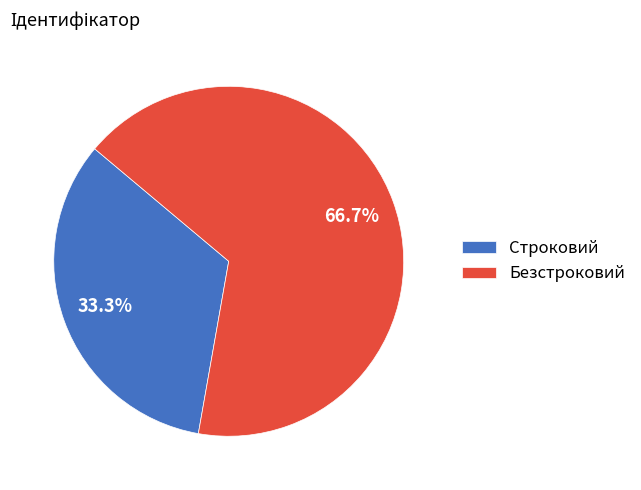

Does any single category account for the majority?

Yes